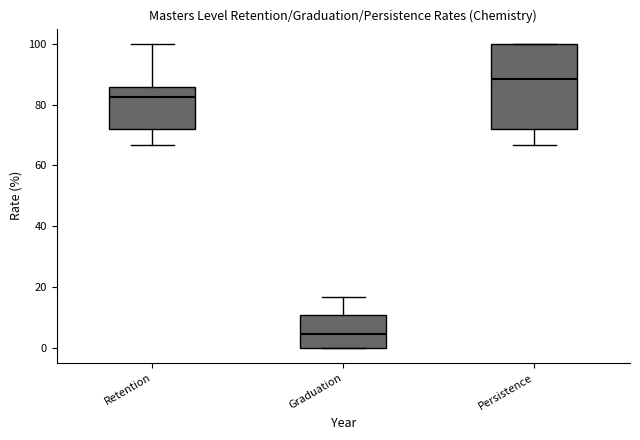

Reading left to right, transcribe this box plot: for each box, give where its median line is, the range the box spans, and where its two whiskers end, as read against the y-axis. The values are not printed on the chart, so give them approximately, as read against the axis.

Retention: median 82, box 72 to 86, whiskers 66 to 100
Graduation: median 4, box 0 to 10, whiskers 0 to 16
Persistence: median 88, box 72 to 100, whiskers 66 to 100